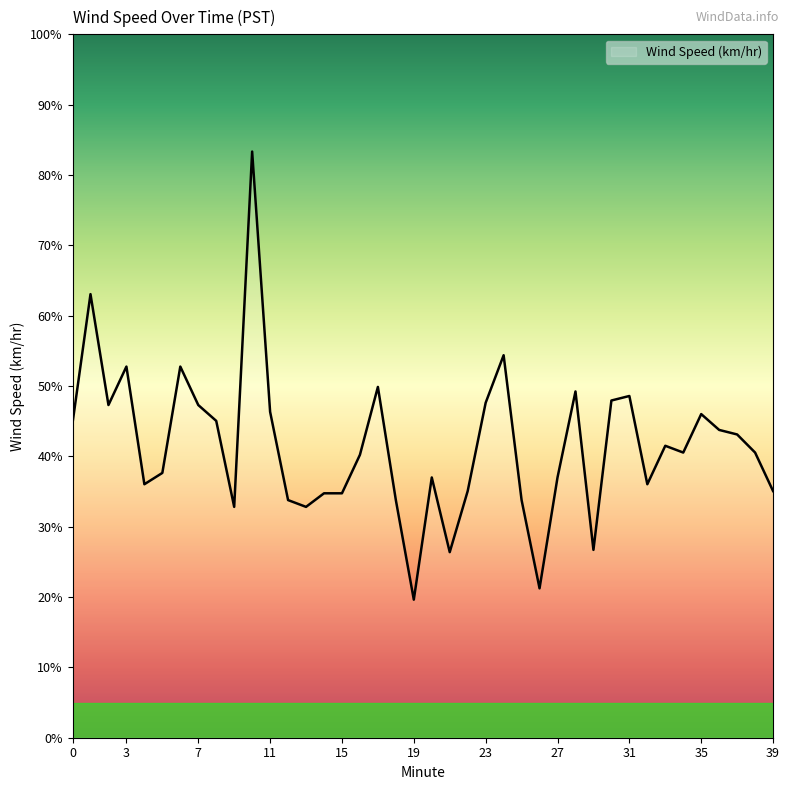

List the labels in order of value, largest first.

10, 1, 24, 3, 6, 17, 28, 31, 30, 23, 2, 7, 11, 35, 8, 0, 36, 37, 33, 34, 38, 16, 5, 20, 27, 4, 32, 22, 39, 14, 15, 12, 18, 25, 9, 13, 29, 21, 26, 19